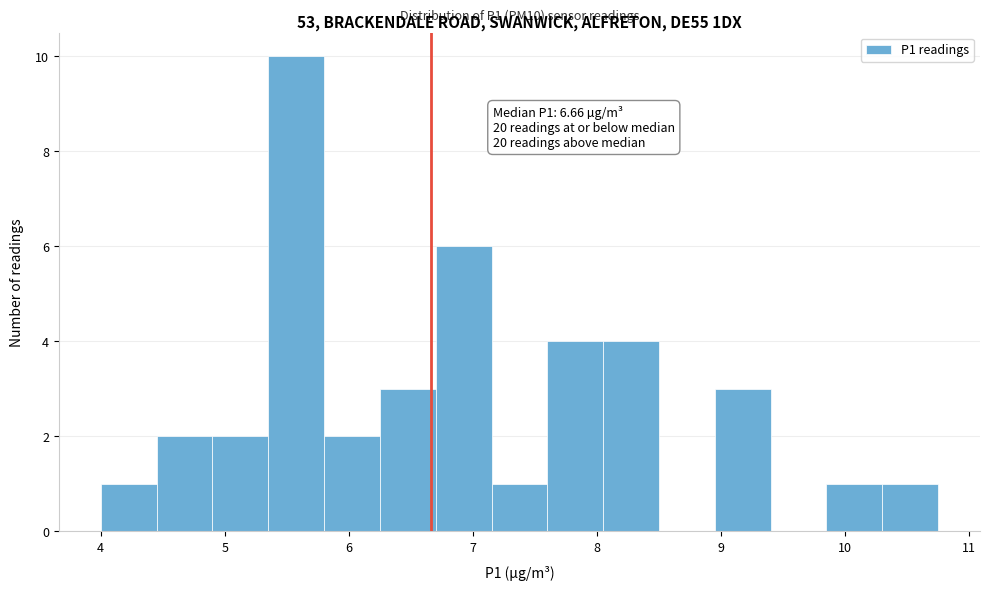

Over which range of the x-axis is the bar tallest?

5.35 to 5.80